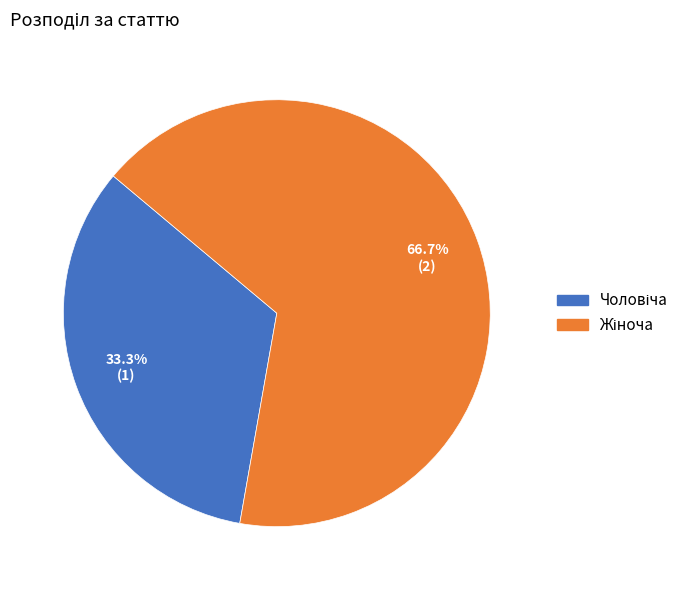

Is there any slice that represents more than half of the pie?

Yes